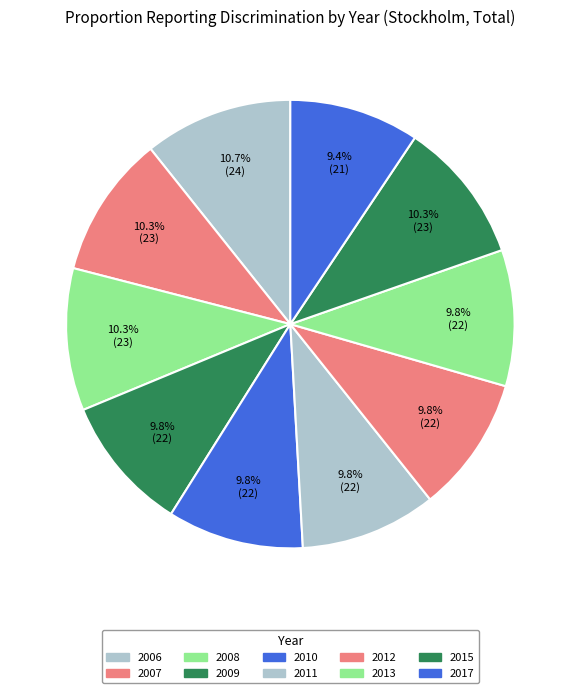

Combined, do 2013 and 2008 account for over 50%?

No